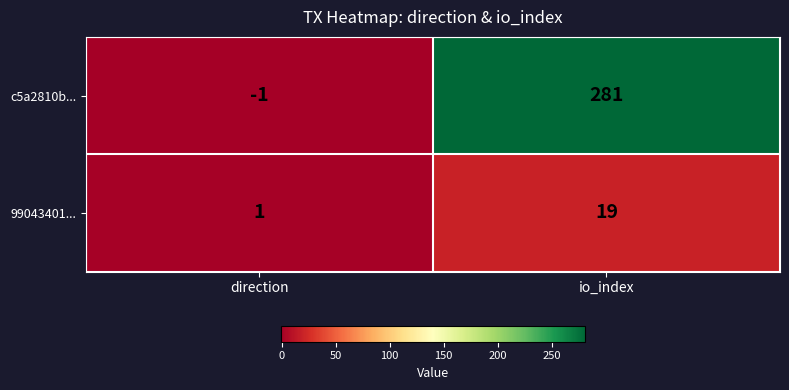

What is the approximate value of 99043401... at io_index, to the nearest 10?

20